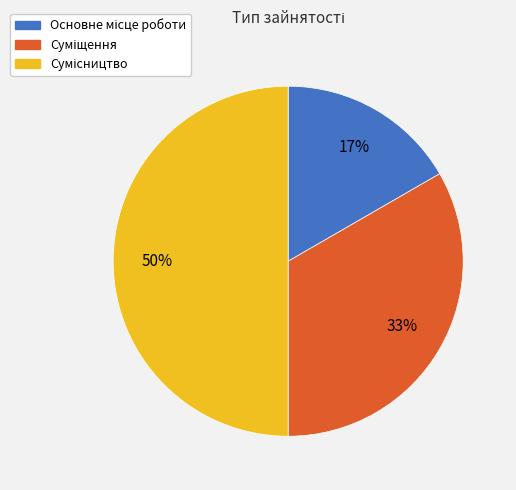

To the nearest percent, what is the difference between the largest and smallest slice percentages?

33%